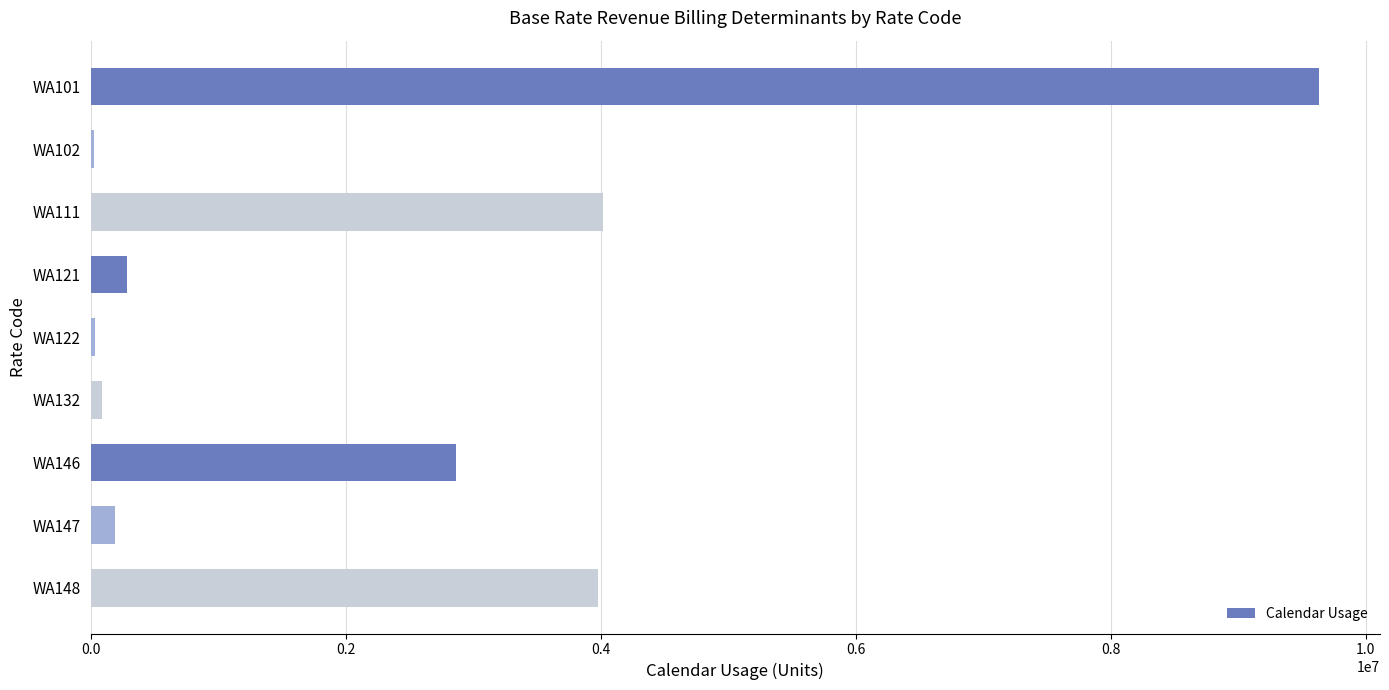

What is the maximum value shown in the chart?

9630166